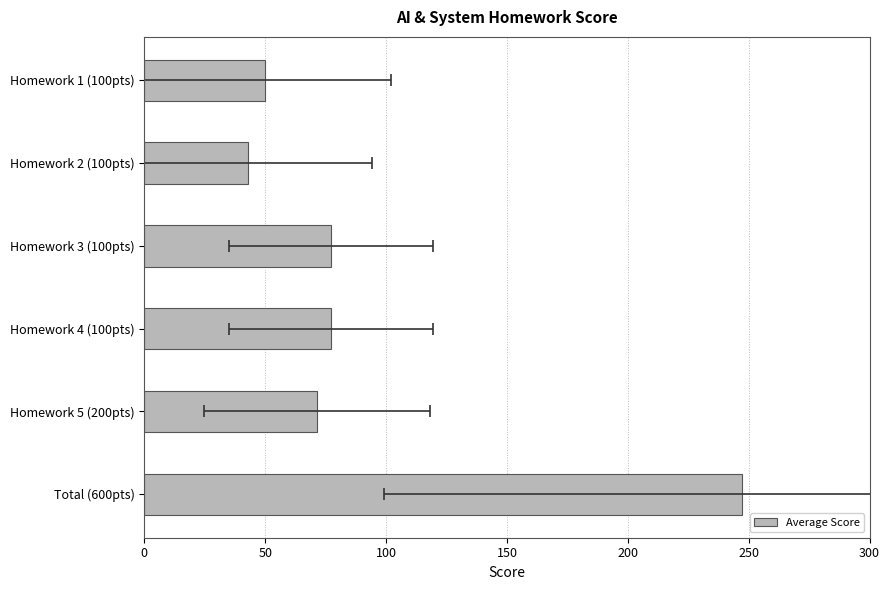

How many bars are there in total?

6